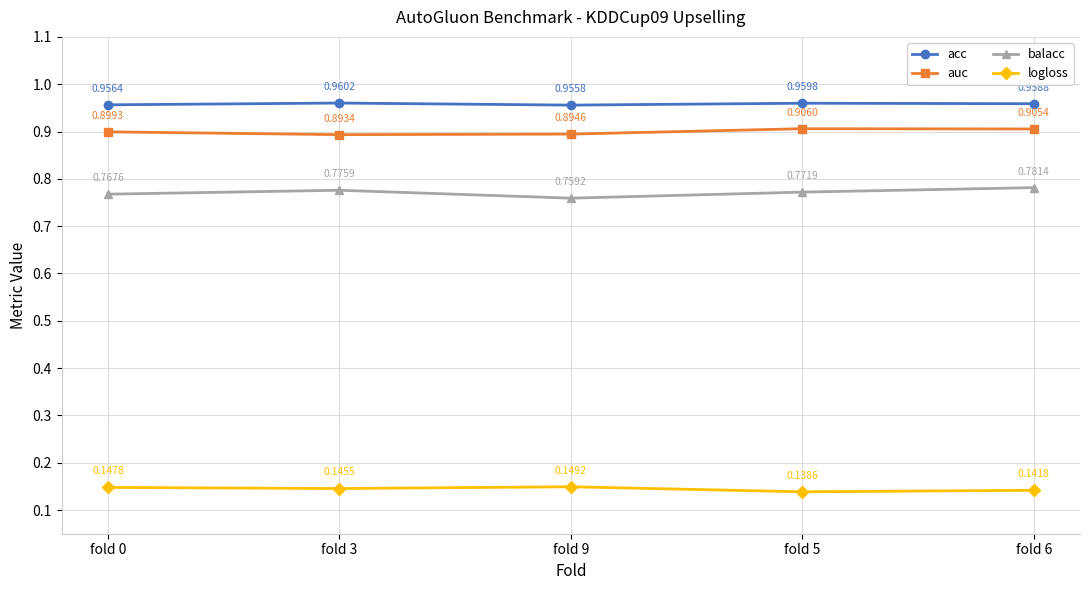

How many balacc values are between 0 and 1?

5